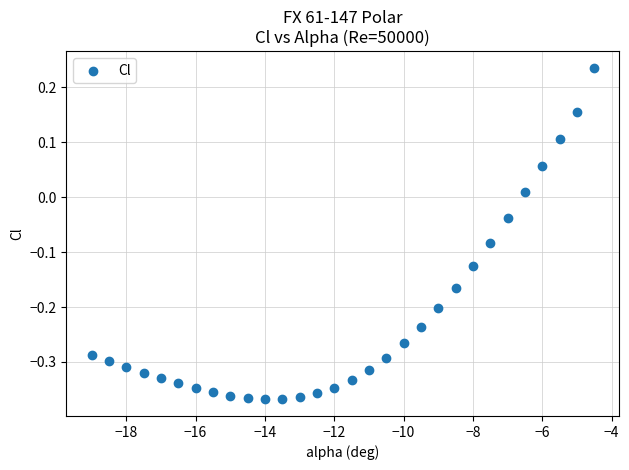

What is the range of Y values (max minus min)?

0.6